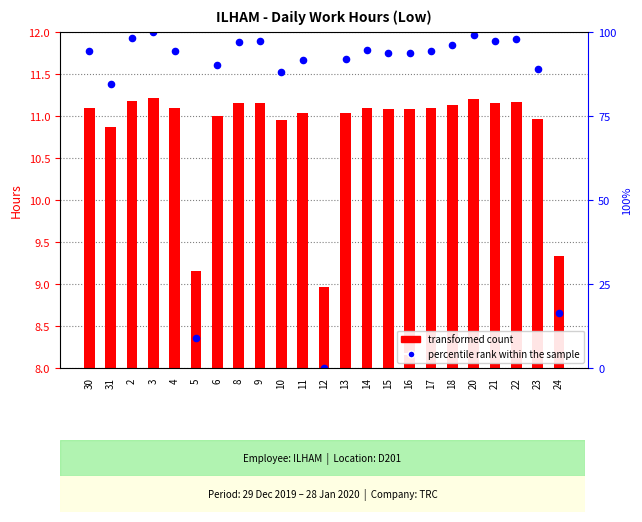

Which series has the largest total across all categories?

percentile rank within the sample